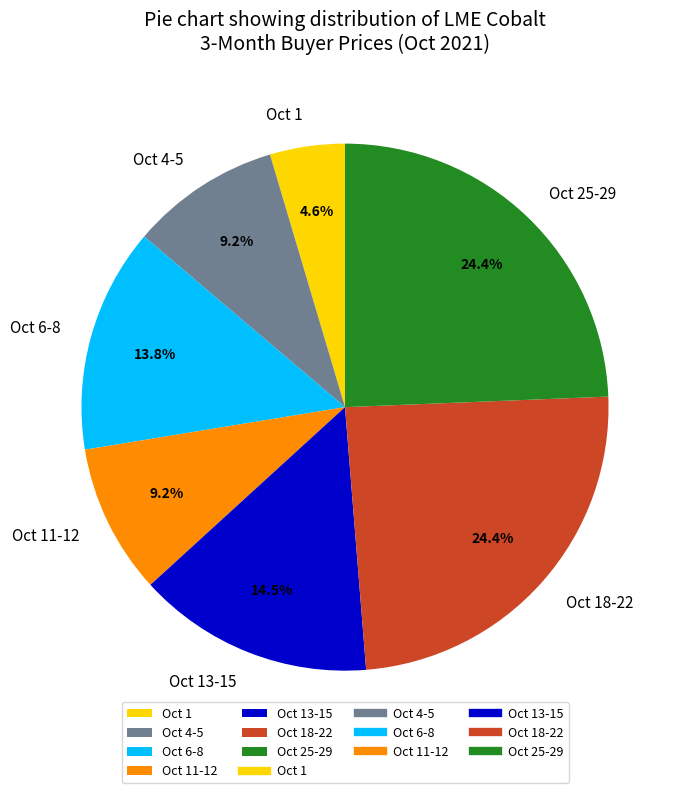

Which category has the smallest portion of the pie?

Oct 1